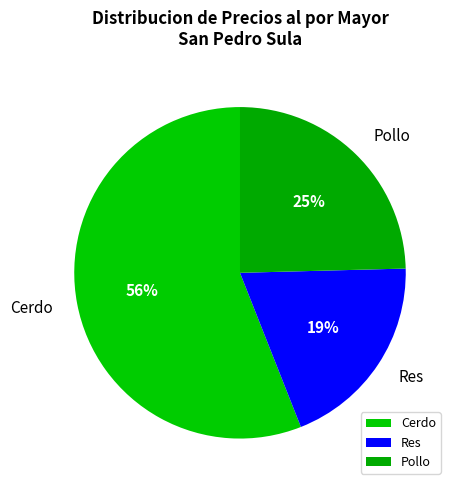

Which slice is the smallest?

Res